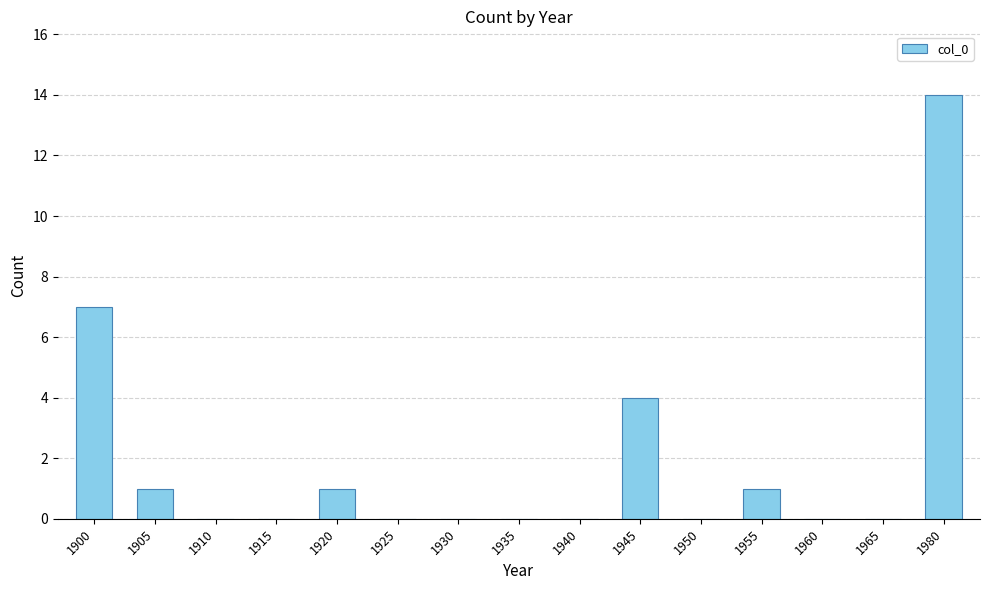

At which category does the chart reach its peak across all series?

1980